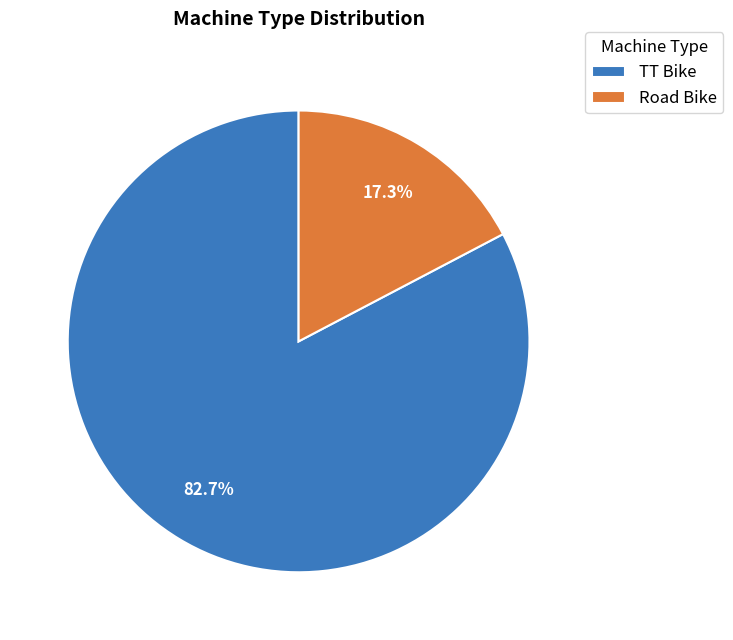

Which category has the smallest portion of the pie?

Road Bike